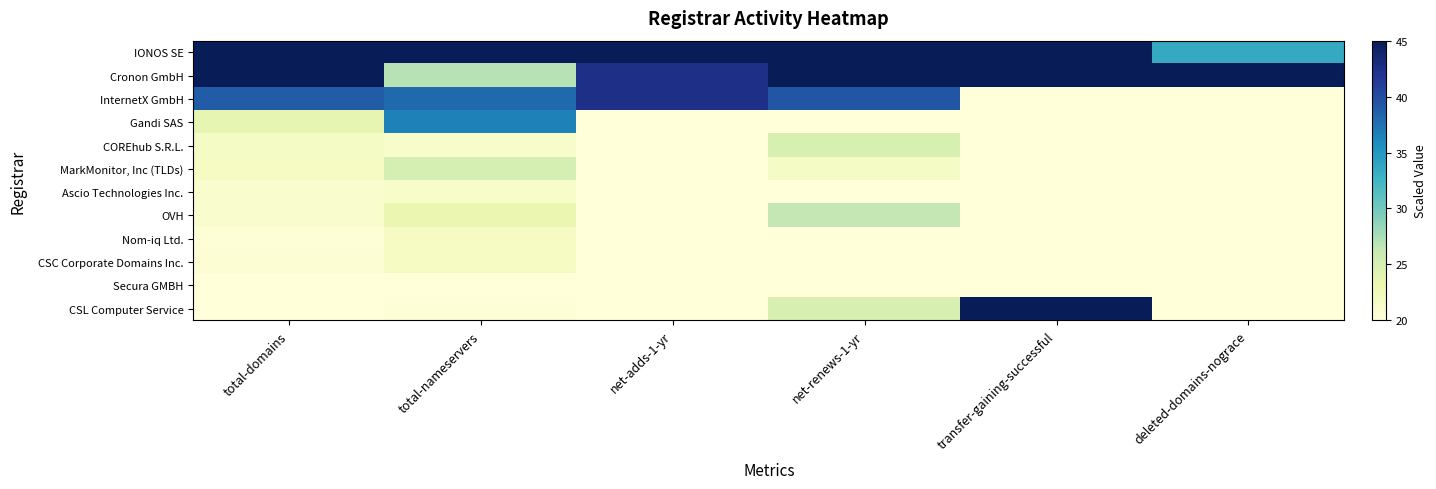

Reading left to right, extract all data points from this chart.

IONOS SE: total-domains=65.0	total-nameservers=65.0	net-adds-1-yr=65.0	net-renews-1-yr=65.0	transfer-gaining-successful=65.0	deleted-domains-nograce=33.5
Cronon GmbH: total-domains=50.5	total-nameservers=27.0	net-adds-1-yr=42.5	net-renews-1-yr=52.1	transfer-gaining-successful=65.0	deleted-domains-nograce=65.0
InternetX GmbH: total-domains=38.9	total-nameservers=38.1	net-adds-1-yr=42.5	net-renews-1-yr=39.3	transfer-gaining-successful=20.0	deleted-domains-nograce=20.0
Gandi SAS: total-domains=23.6	total-nameservers=36.6	net-adds-1-yr=20.0	net-renews-1-yr=20.0	transfer-gaining-successful=20.0	deleted-domains-nograce=20.0
COREhub S.R.L.: total-domains=21.6	total-nameservers=21.1	net-adds-1-yr=20.0	net-renews-1-yr=24.8	transfer-gaining-successful=20.0	deleted-domains-nograce=20.0
MarkMonitor, Inc (TLDs): total-domains=21.7	total-nameservers=25.1	net-adds-1-yr=20.0	net-renews-1-yr=21.6	transfer-gaining-successful=20.0	deleted-domains-nograce=20.0
Ascio Technologies Inc.: total-domains=21.1	total-nameservers=21.3	net-adds-1-yr=20.0	net-renews-1-yr=20.0	transfer-gaining-successful=20.0	deleted-domains-nograce=20.0
OVH: total-domains=21.1	total-nameservers=23.2	net-adds-1-yr=20.0	net-renews-1-yr=26.4	transfer-gaining-successful=20.0	deleted-domains-nograce=20.0
Nom-iq Ltd.: total-domains=20.4	total-nameservers=21.7	net-adds-1-yr=20.0	net-renews-1-yr=20.0	transfer-gaining-successful=20.0	deleted-domains-nograce=20.0
CSC Corporate Domains Inc.: total-domains=20.5	total-nameservers=21.7	net-adds-1-yr=20.0	net-renews-1-yr=20.0	transfer-gaining-successful=20.0	deleted-domains-nograce=20.0
Secura GMBH: total-domains=20.1	total-nameservers=20.0	net-adds-1-yr=20.0	net-renews-1-yr=20.0	transfer-gaining-successful=20.0	deleted-domains-nograce=20.0
CSL Computer Service: total-domains=20.0	total-nameservers=20.2	net-adds-1-yr=20.0	net-renews-1-yr=24.8	transfer-gaining-successful=65.0	deleted-domains-nograce=20.0